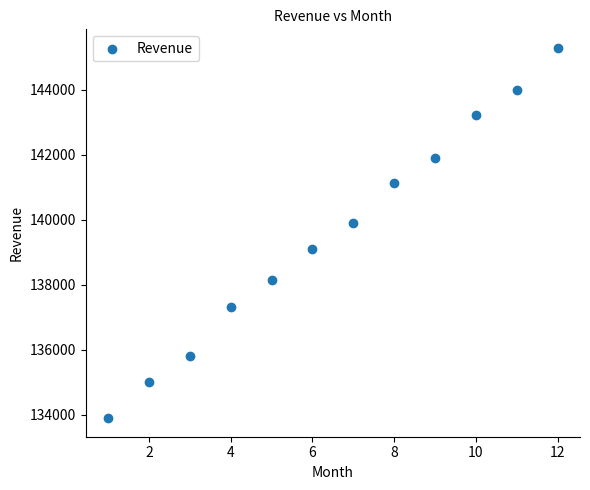

What is the range of X values (max minus min)?

11